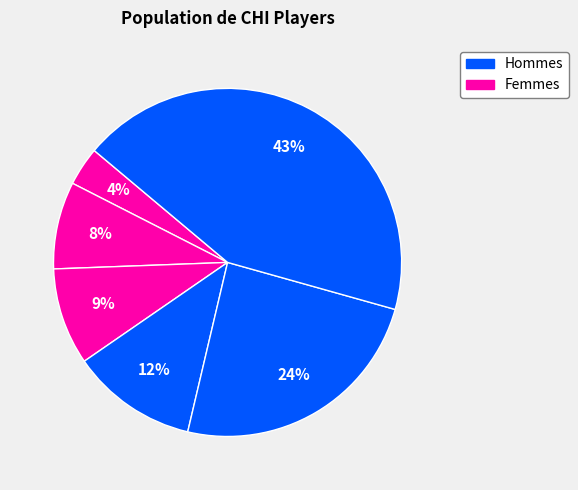

How many slices are in this pie chart?

6